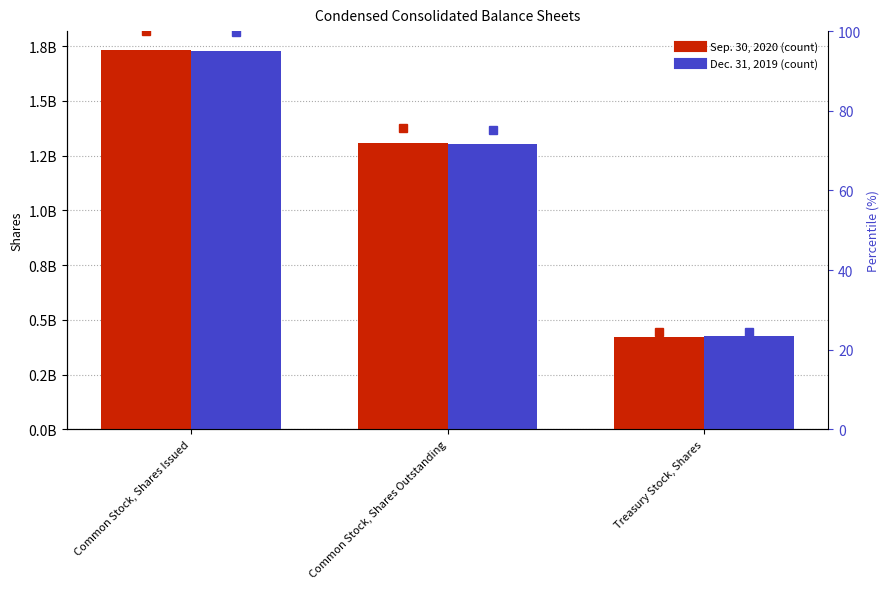

At which label does Sep. 30, 2020 first exceed 1309000000?

Common Stock, Shares Issued